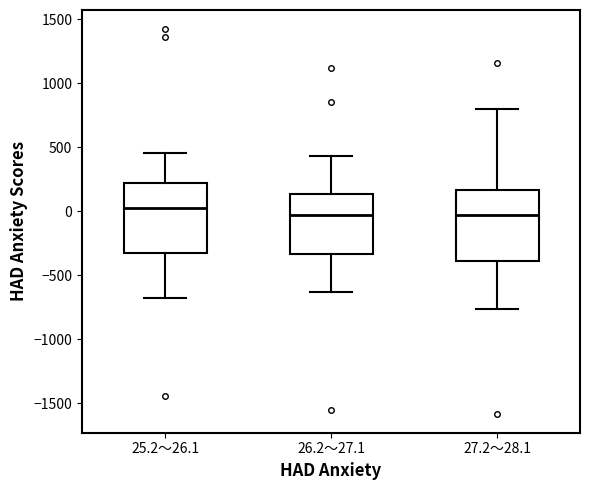

Where is the lower edge of the box for 27.2～28.1 on the y-axis? The values are not printed on the chart, so give them approximately, as read against the axis.

-400